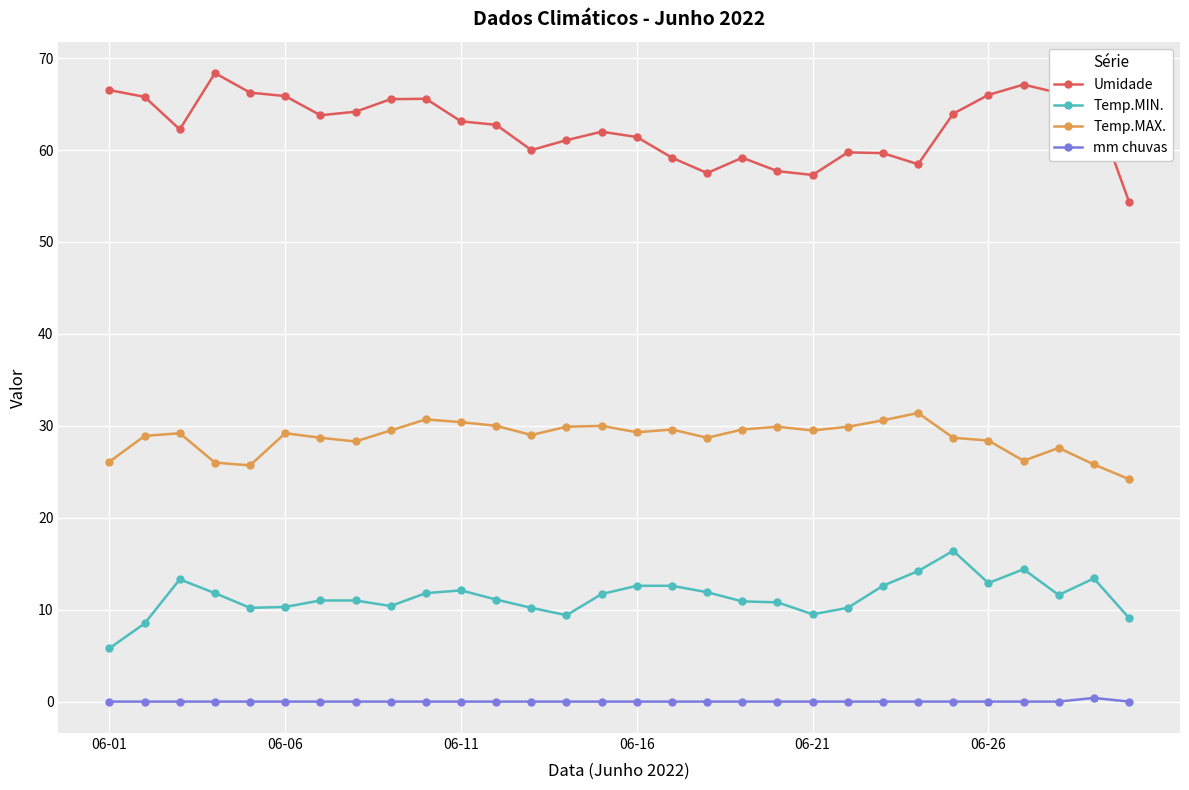

True or false: Temp.MAX. and Temp.MIN. intersect in this chart.

False